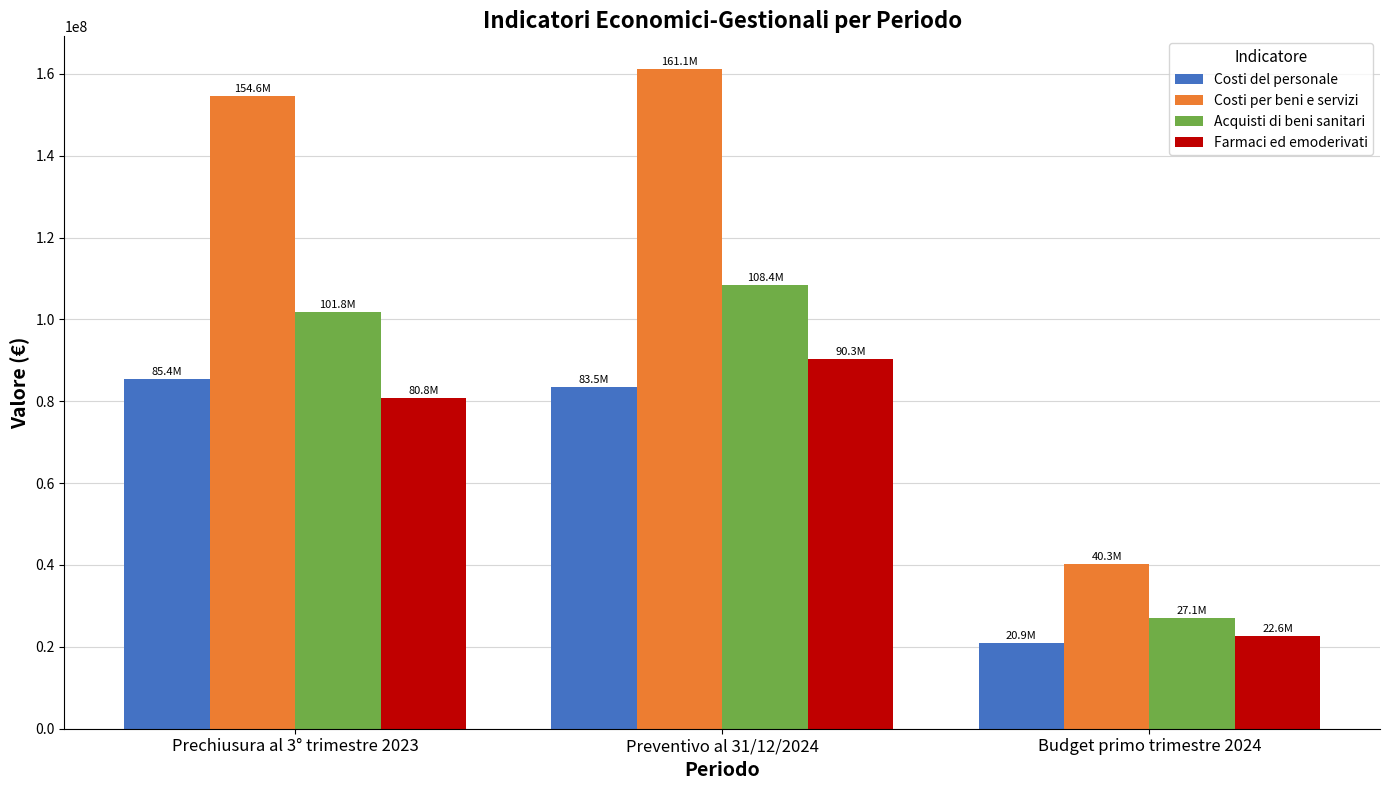

At Preventivo al 31/12/2024, list the series in order from largest to smallest.

Costi per beni e servizi, Acquisti di beni sanitari, Farmaci ed emoderivati, Costi del personale